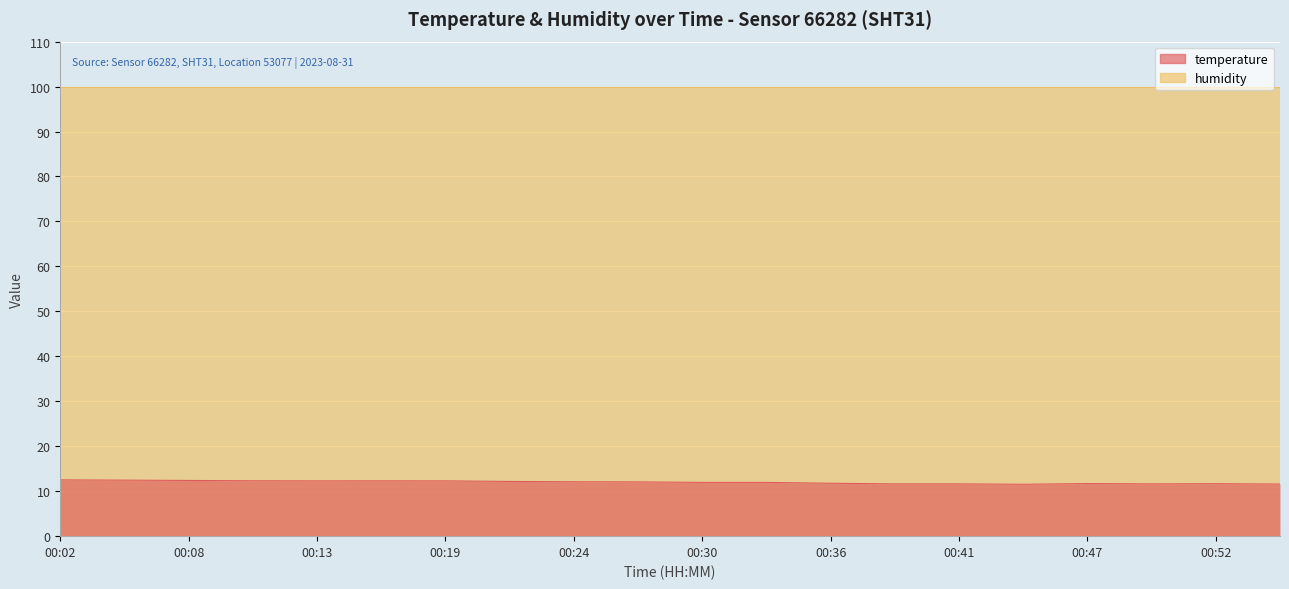

Is it true that the value at 00:22 is 5.8?

False